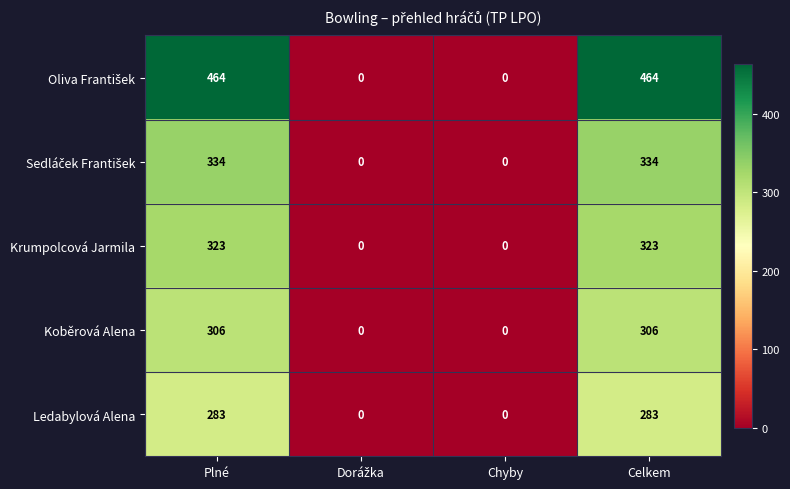

What is the maximum value shown in the chart?

464